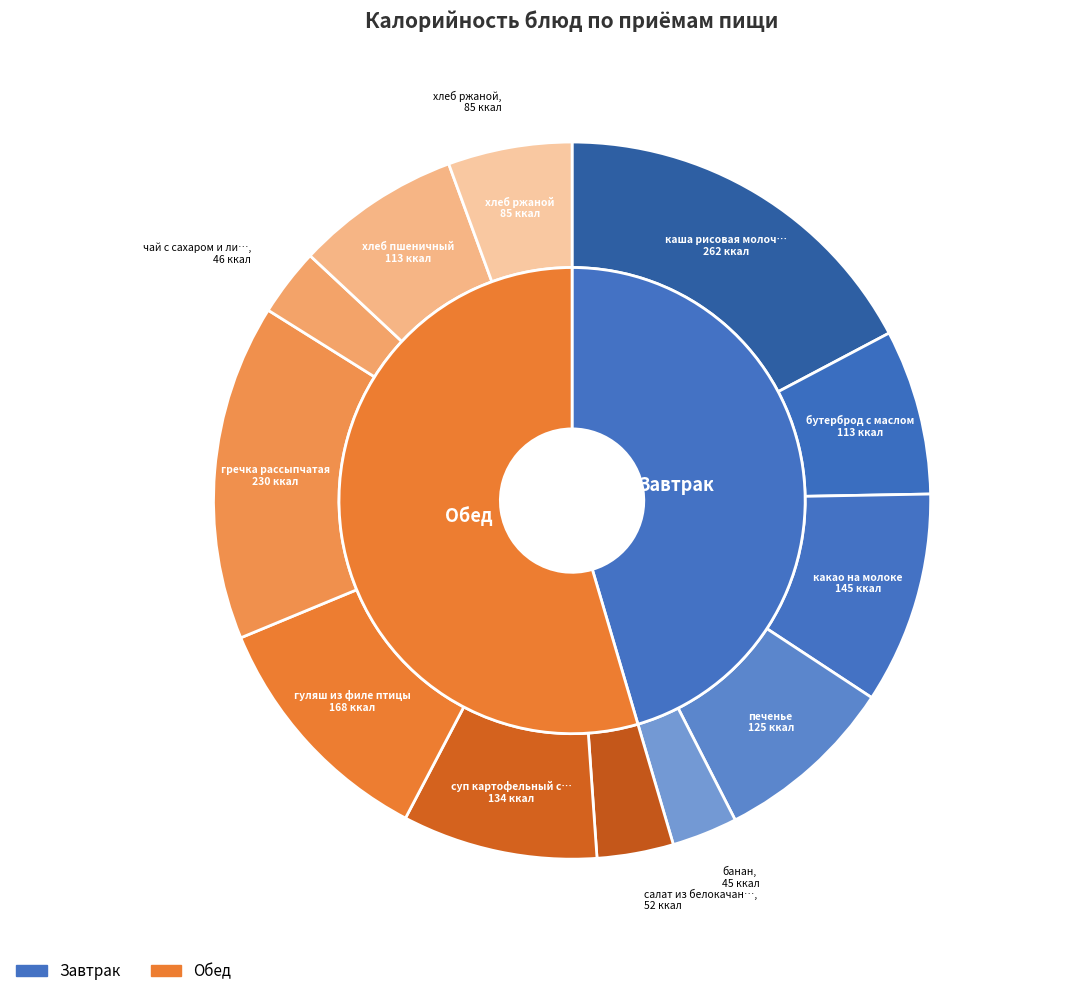

What percentage is NOT represented by гречка рассыпчатая?

84.8%